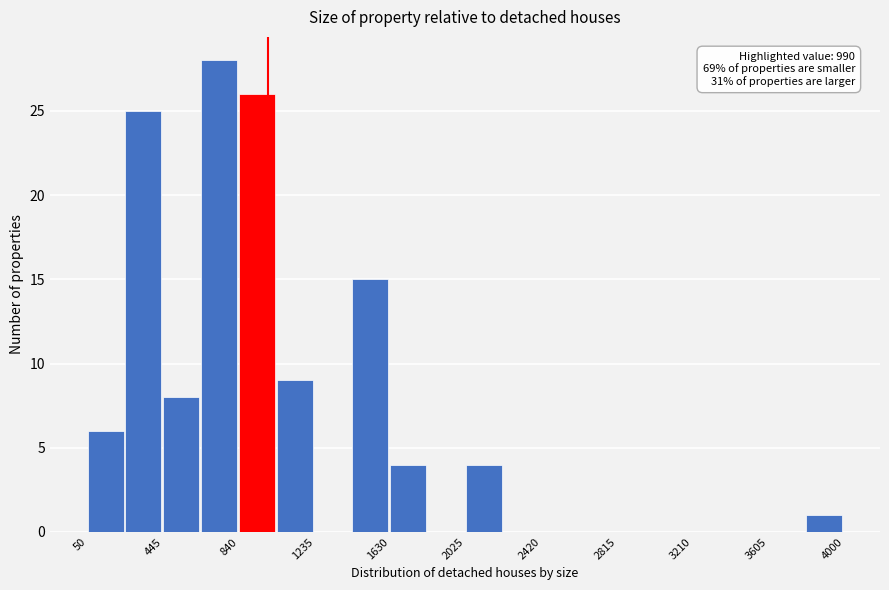

Around what value on the x-axis is the tallest bar? Give the approximate position of its centre, as read against the axis.

750